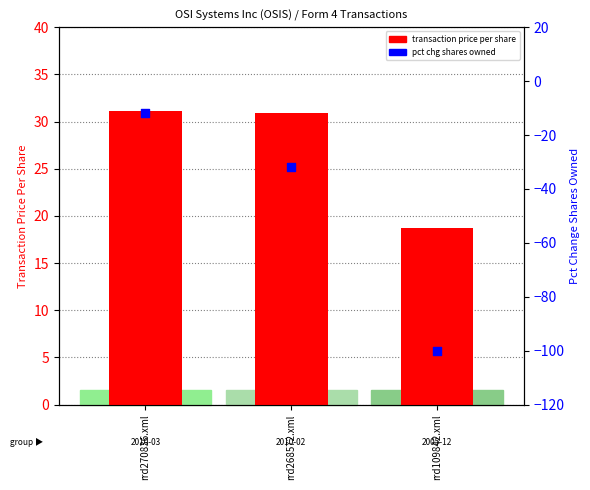

What is the total value across all series at rrd270836.xml?

19.2